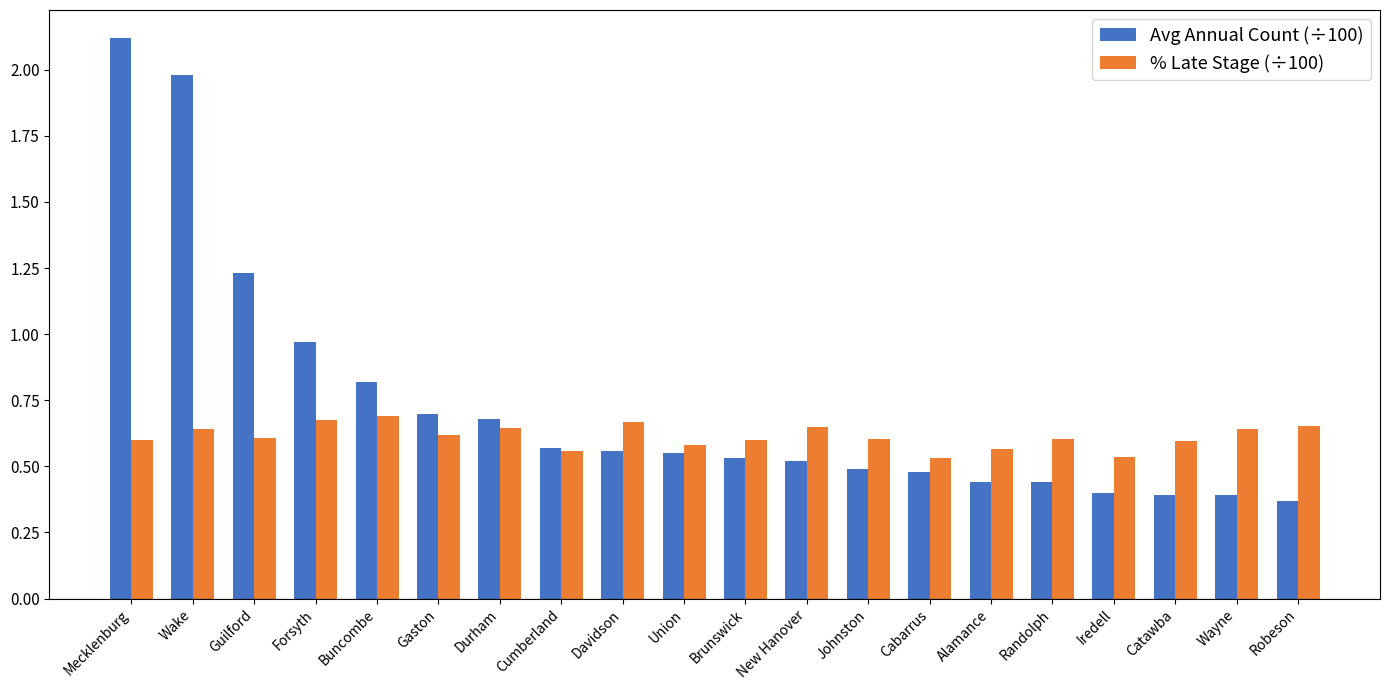

What is the label of the 13th bar from the left?

Johnston